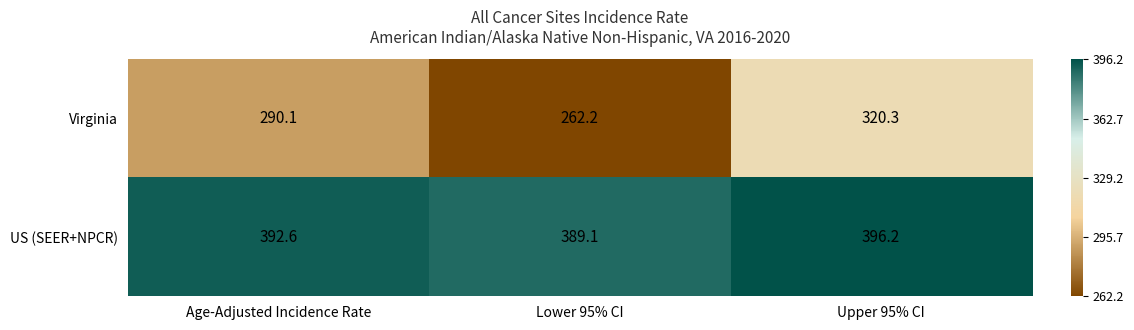

At which label does Virginia first exceed 290?

Age-Adjusted Incidence Rate